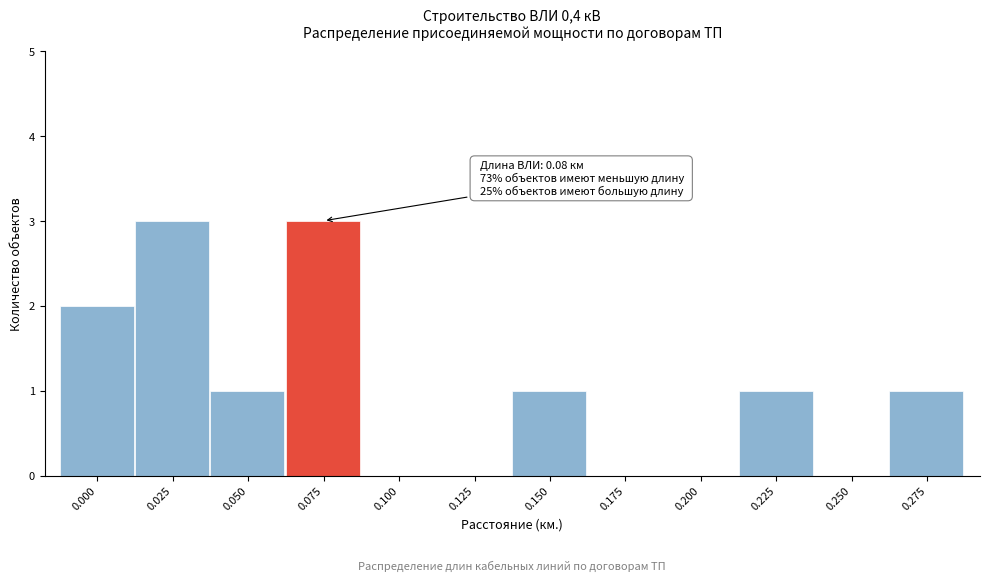

Reading right to left, transcribe all the data shown in this chart.

0.275=1	0.250=0	0.225=1	0.200=0	0.175=0	0.150=1	0.125=0	0.100=0	0.075=3	0.050=1	0.025=3	0.000=2